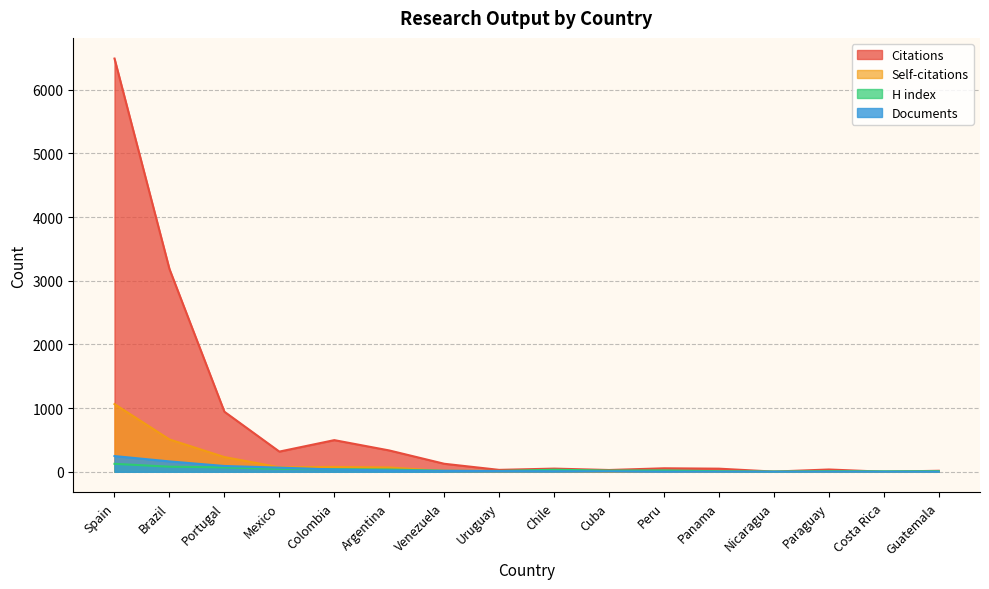

Is it true that Citations equals 335 at Argentina?

True